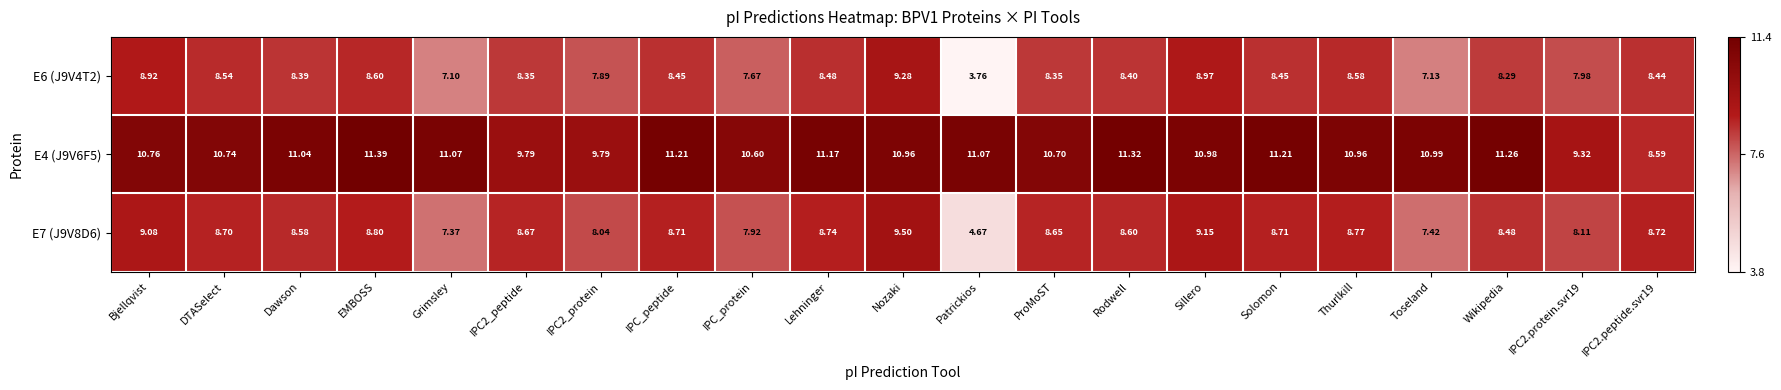

At which label is E6 (J9V4T2) closest to 6?

Grimsley